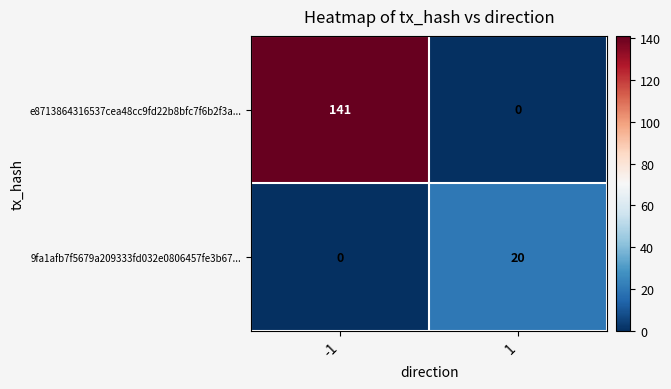

Count the number of categories in the chart.

2